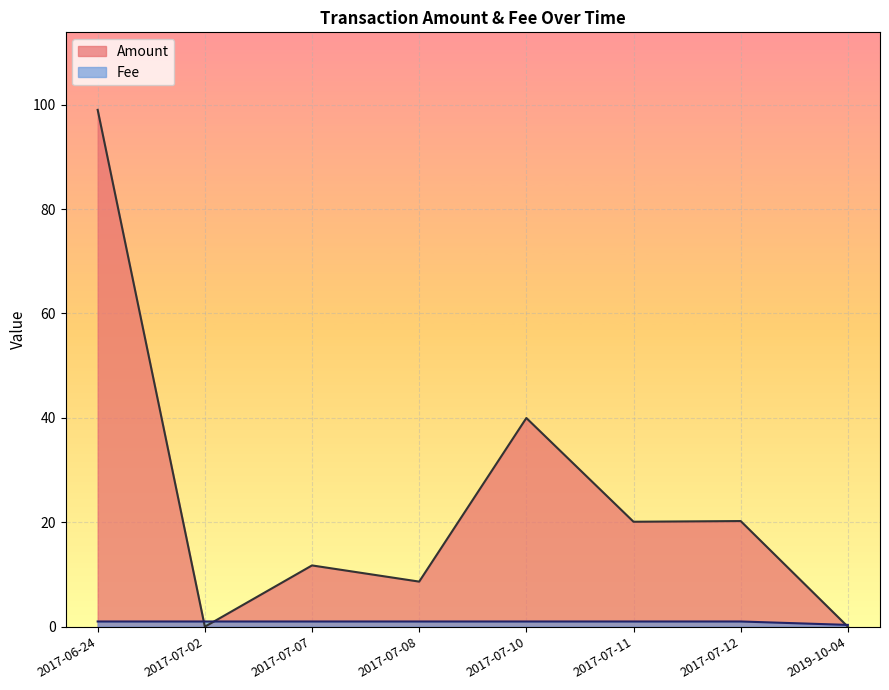

Which series has the largest total across all categories?

Amount